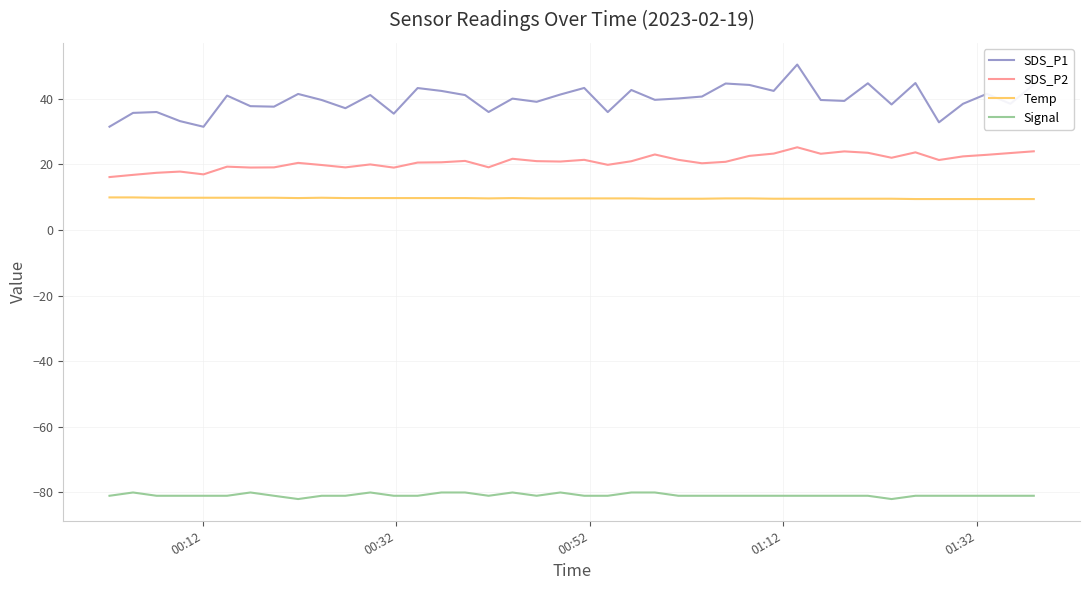

True or false: SDS_P2 and SDS_P1 cross at least once.

False